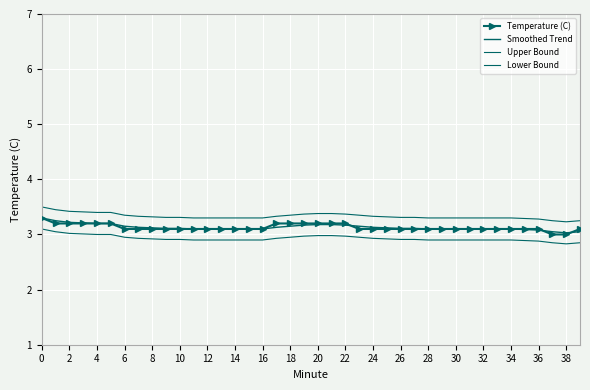

True or false: Lower Bound has more than 0 points higher than both neighbors.

False